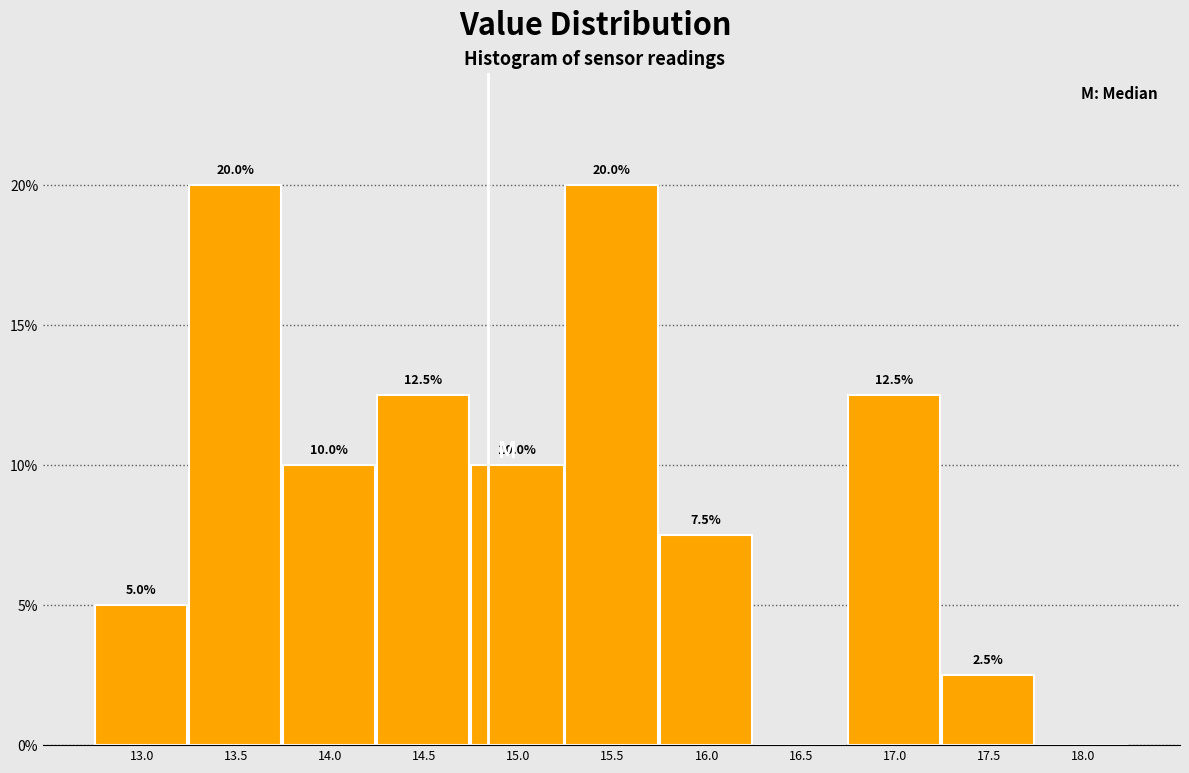

Reading right to left, transcribe all the data shown in this chart.

18.0=0.0	17.5=2.5	17.0=12.5	16.5=0.0	16.0=7.5	15.5=20.0	15.0=10.0	14.5=12.5	14.0=10.0	13.5=20.0	13.0=5.0